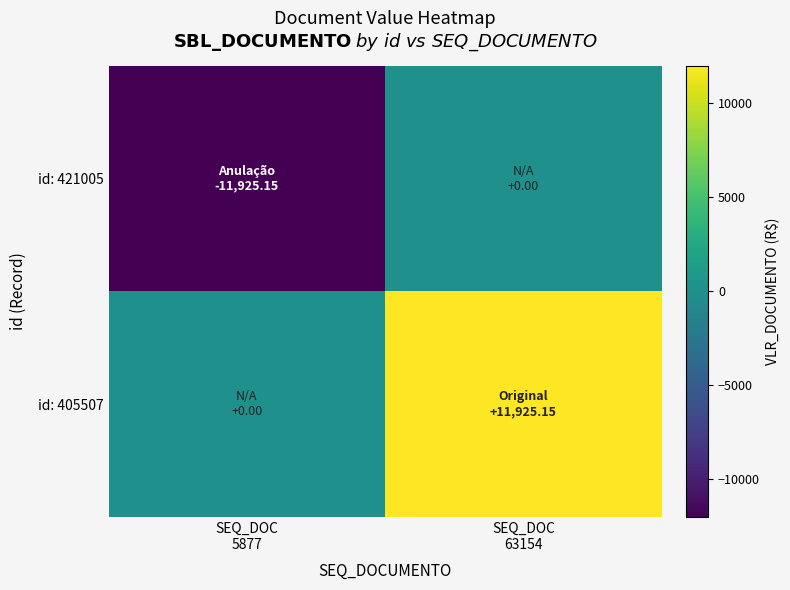

Reading left to right, transcribe all the data shown in this chart.

id: 421005: SEQ_DOC
5877=-11925.1	SEQ_DOC
63154=0.0
id: 405507: SEQ_DOC
5877=0.0	SEQ_DOC
63154=11925.1